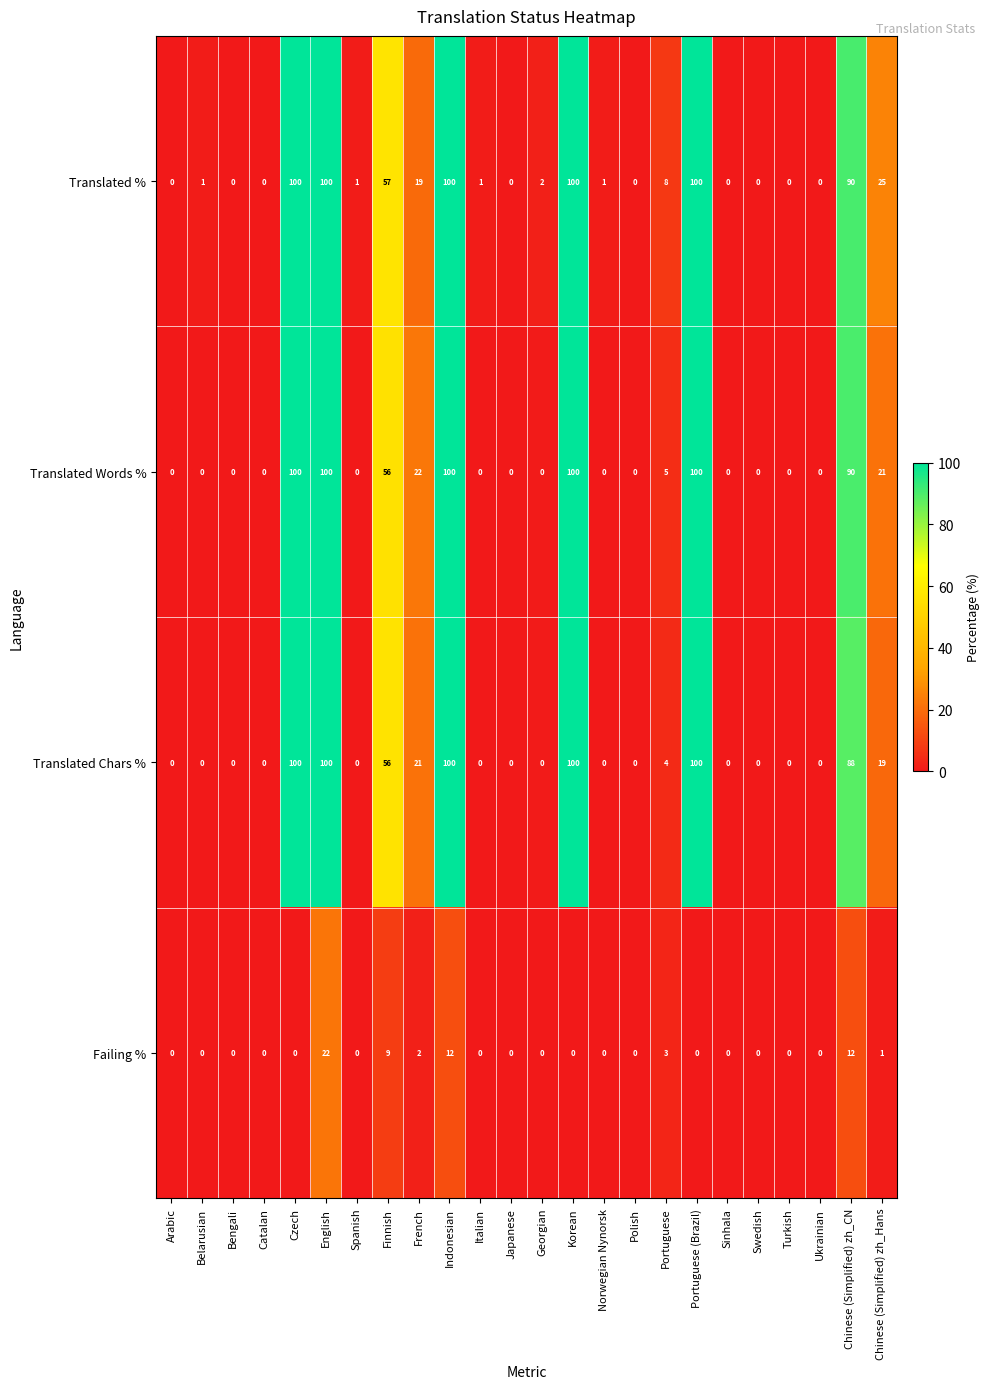

True or false: Translated Words % has a value of 0 at Swedish.

True